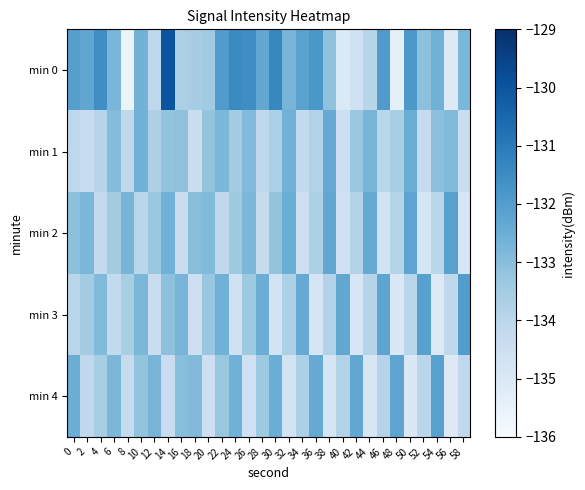

List the series in order of their peak value, lowest first.

min 1, min 2, min 4, min 3, min 0